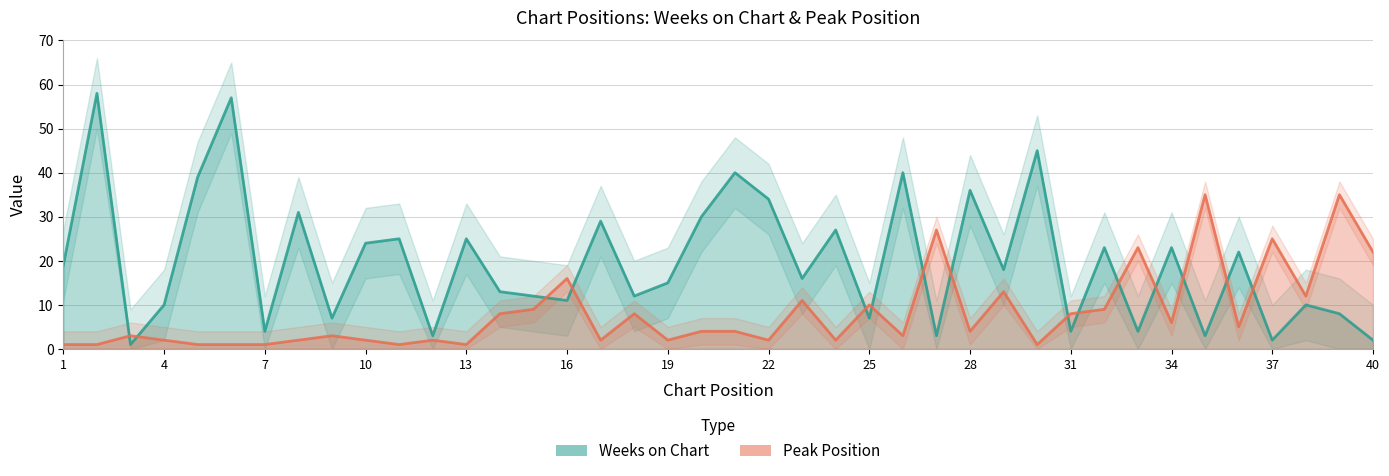

The Weeks on Chart series shows 16 at 4. True or false?

False